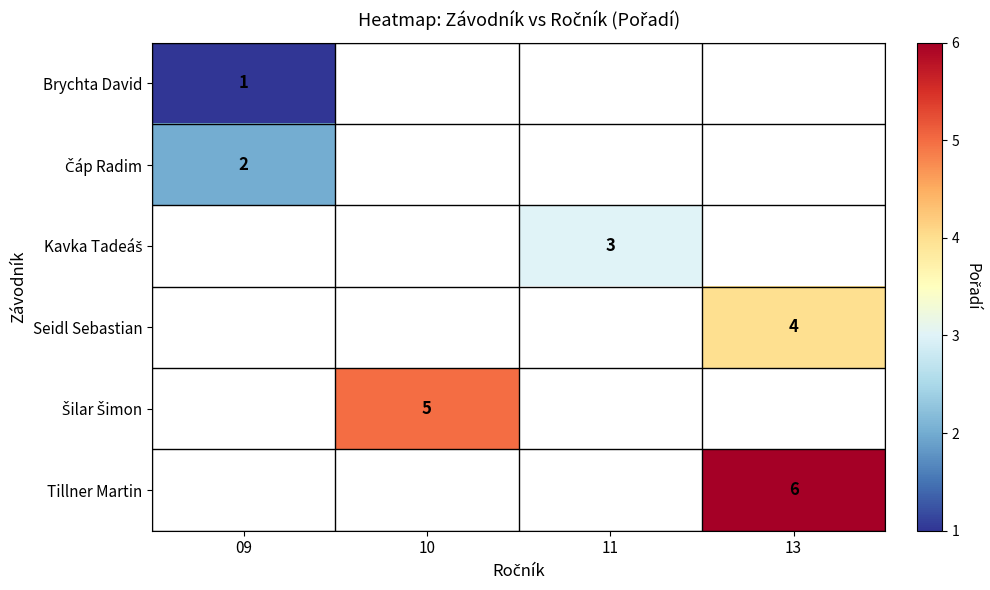

Rank the series by their average value, from lowest to highest.

Brychta David, Čáp Radim, Kavka Tadeáš, Seidl Sebastian, Šilar Šimon, Tillner Martin